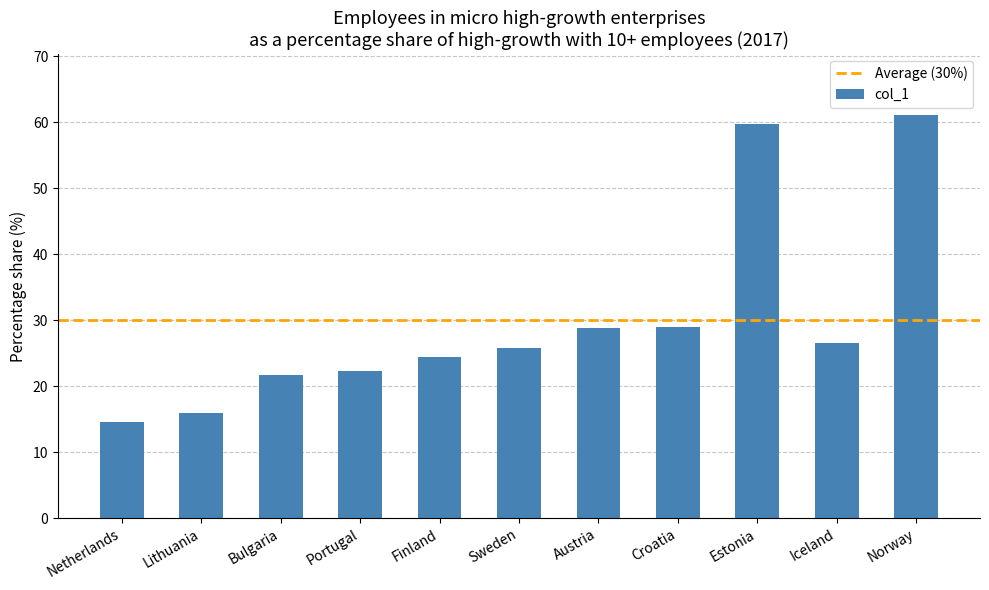

Does the chart contain stacked bars?

No